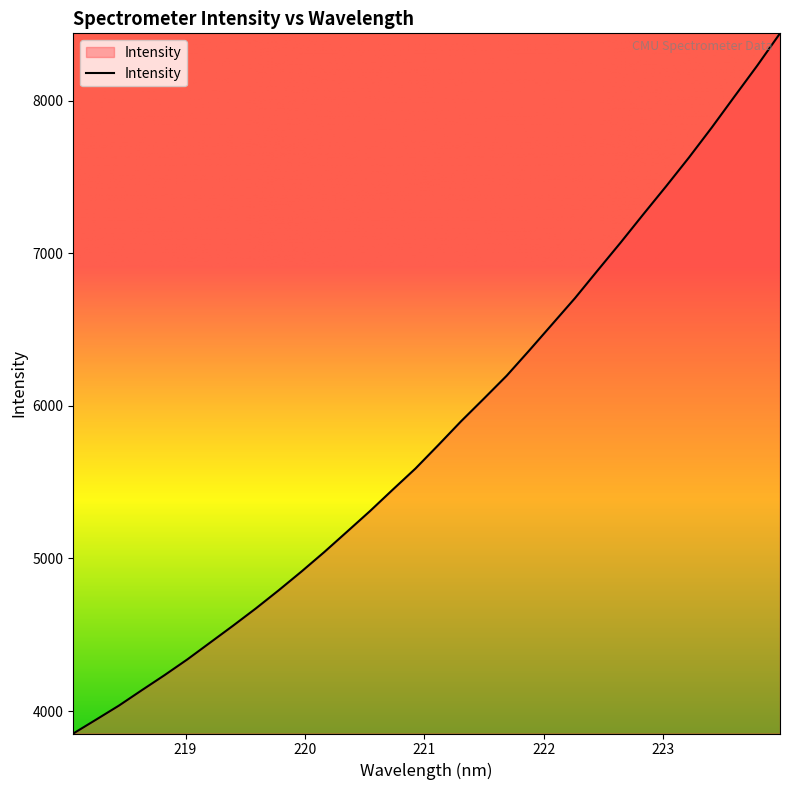

What is the difference between the maximum and minimum values?

4587.6